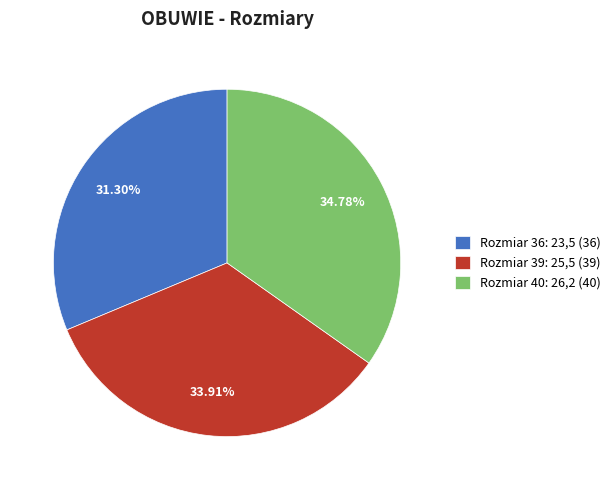

Is there any slice that represents more than half of the pie?

No